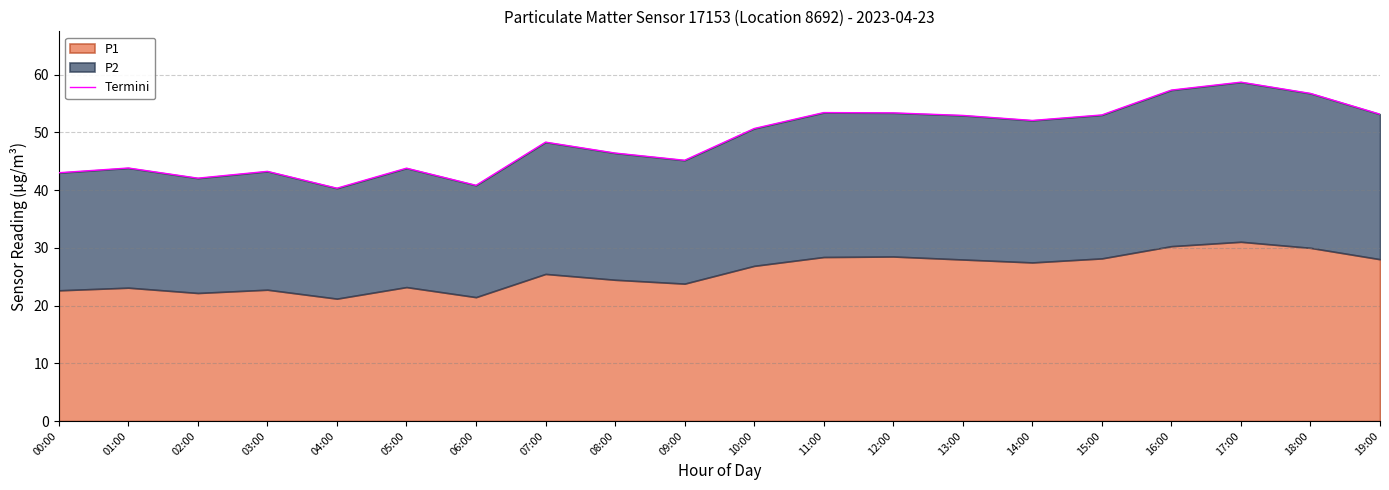

Where is the first local minimum?

02:00